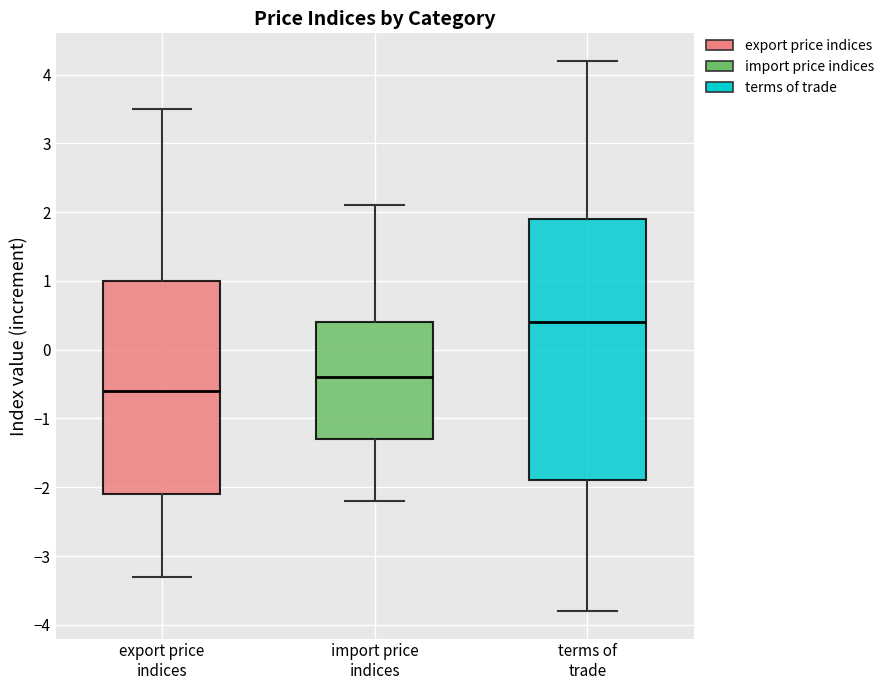

Comparing the boxes themselves (not the whiskers), which one is the tallest?

terms of trade